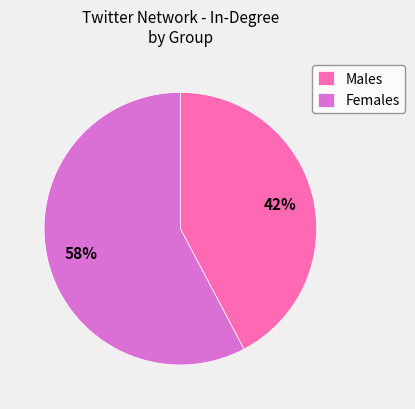

How many segments does this pie chart have?

2